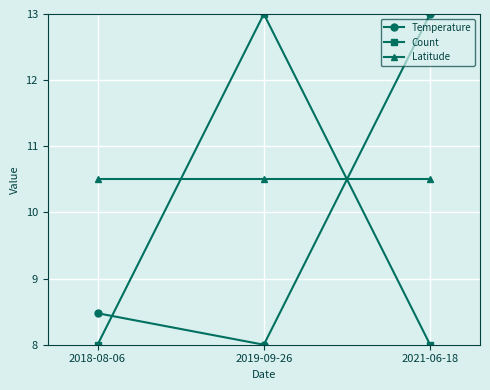

Is the value of Latitude at 2019-09-26 greater than the value of Count at 2018-08-06?

Yes